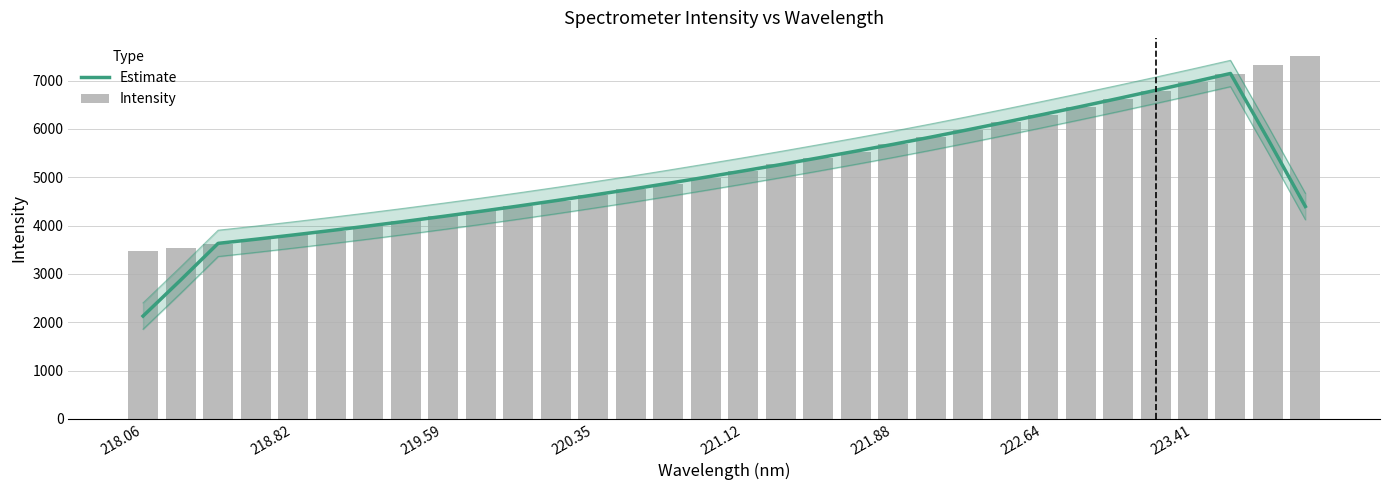

What is the value of the Intensity bar at the 15th from the left?

4868.5